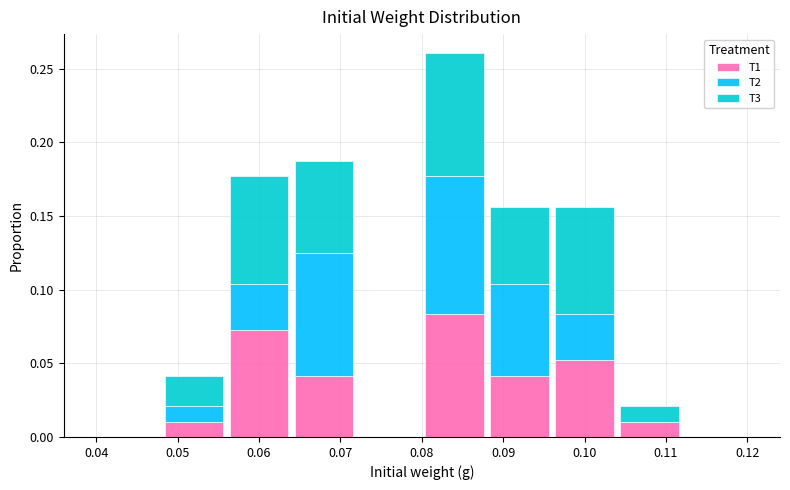

Reading left to right, transcribe this chart: for each stacked bar, give the range it covers on the x-axis and its total height. The values are not printed on the chart, so give them approximately, as read against the axis.

0.040 to 0.048: 0
0.048 to 0.056: 0.040
0.056 to 0.064: 0.175
0.064 to 0.072: 0.190
0.072 to 0.080: 0
0.080 to 0.088: 0.260
0.088 to 0.096: 0.155
0.096 to 0.104: 0.155
0.104 to 0.112: 0.020
0.112 to 0.120: 0